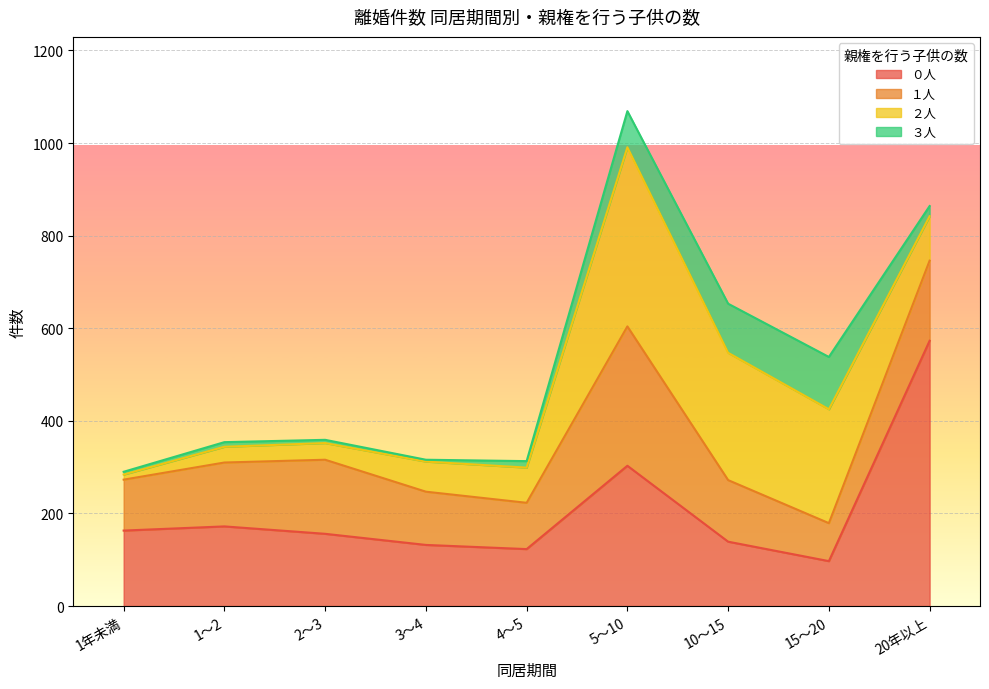

At which category is the sum across all series the highest?

5～10